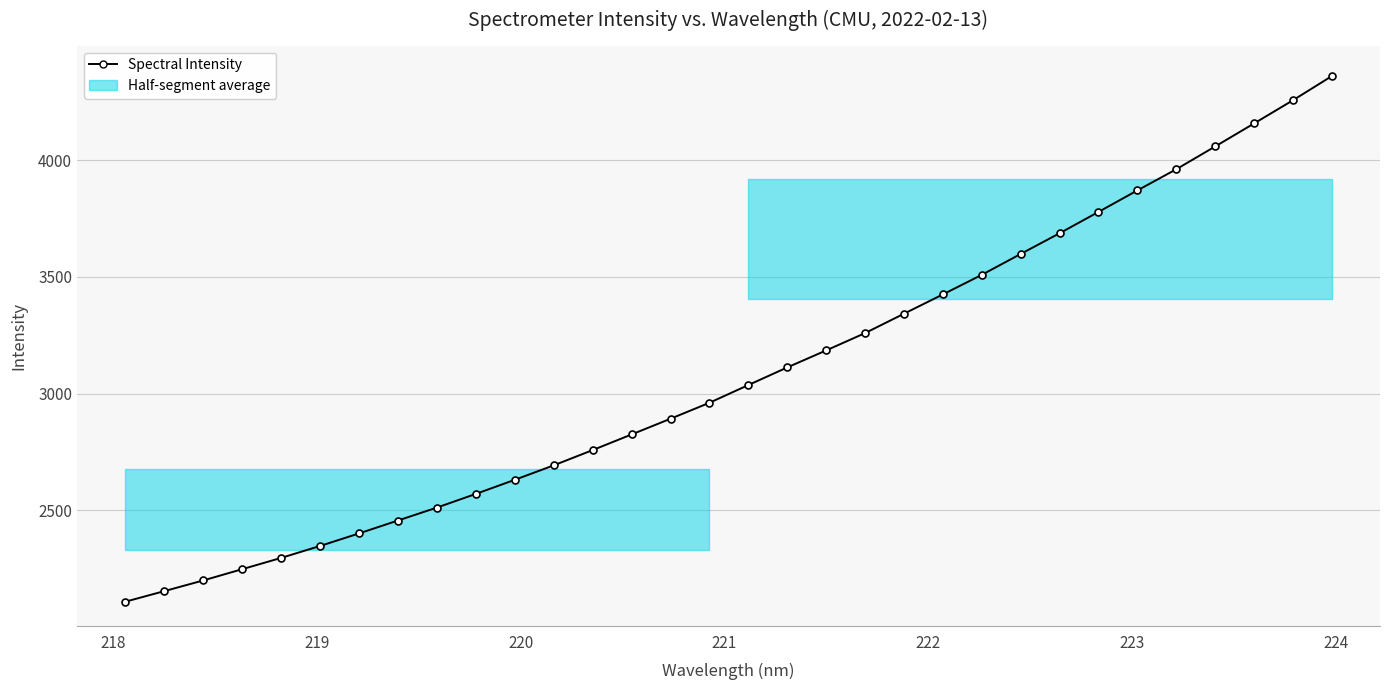

The value at 30 is 6003.2. True or false?

False